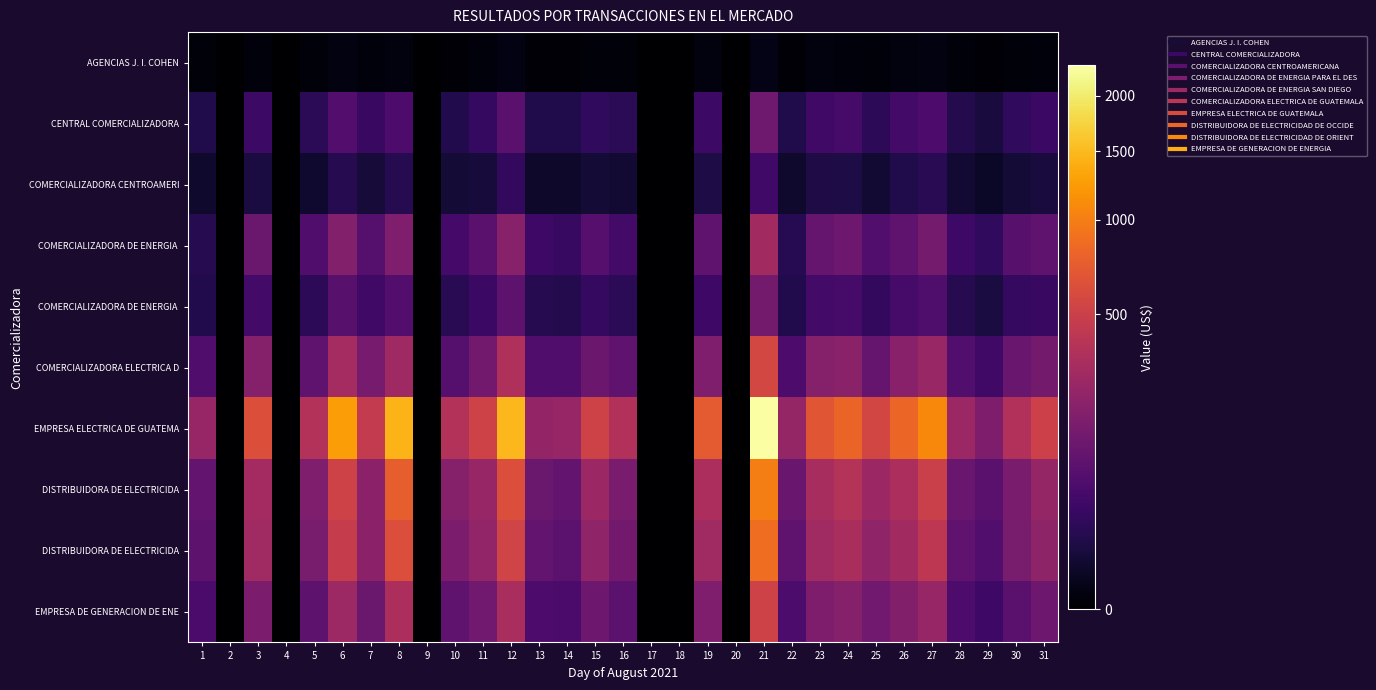

How many series are shown in this chart?

10